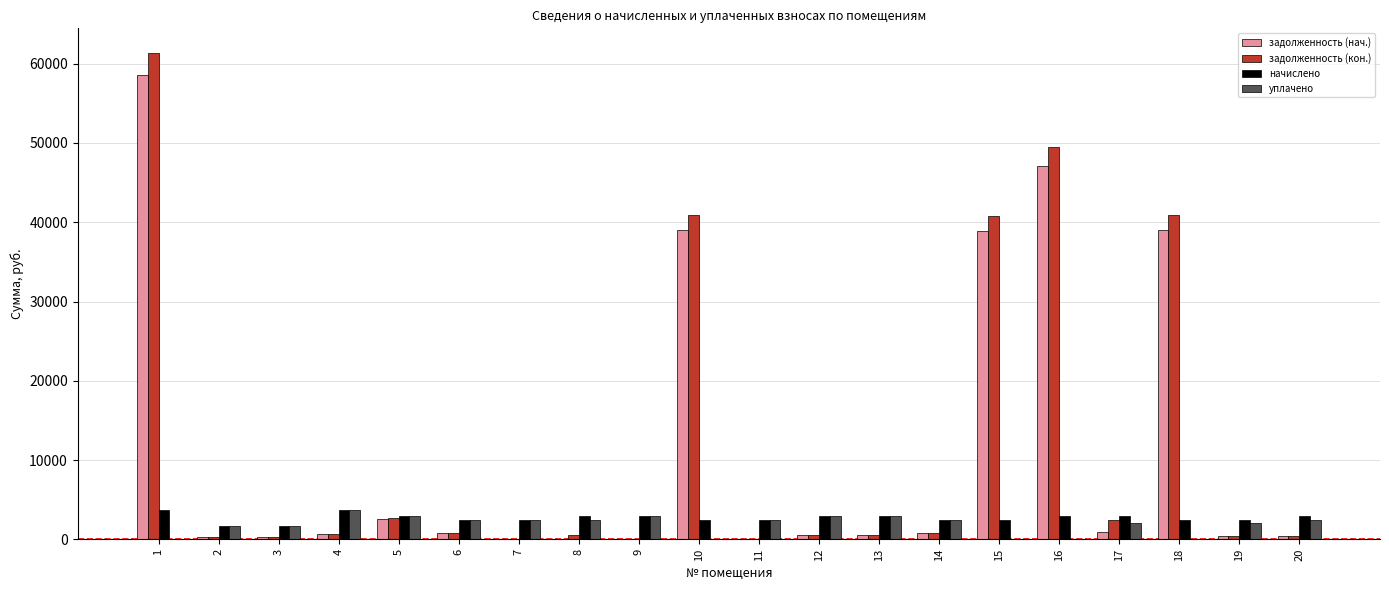

What is the difference between the задолженность (кон.) values at 9 and 17?

2438.4